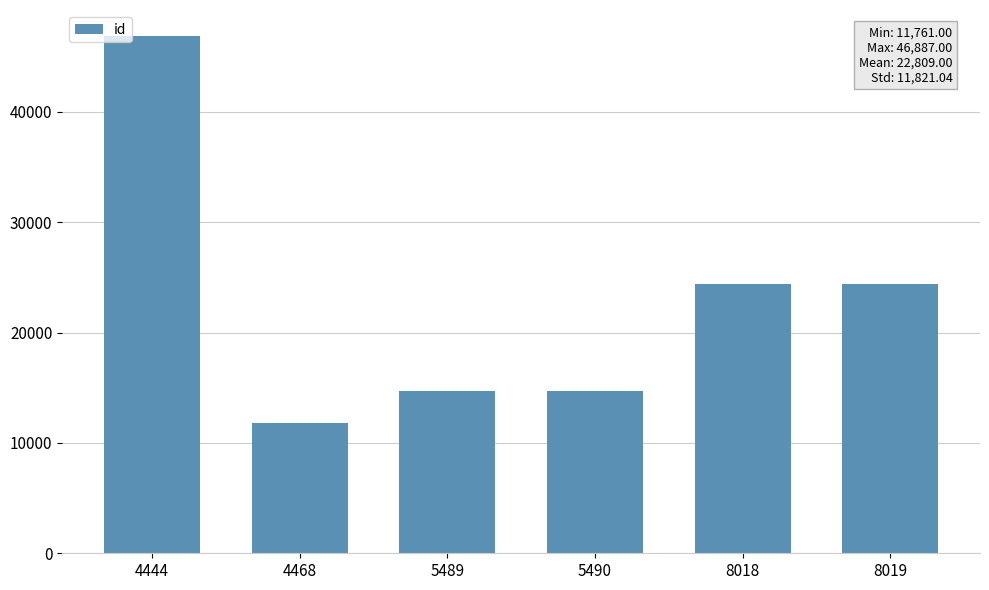

What is the difference between the values at 5490 and 4444?

32187